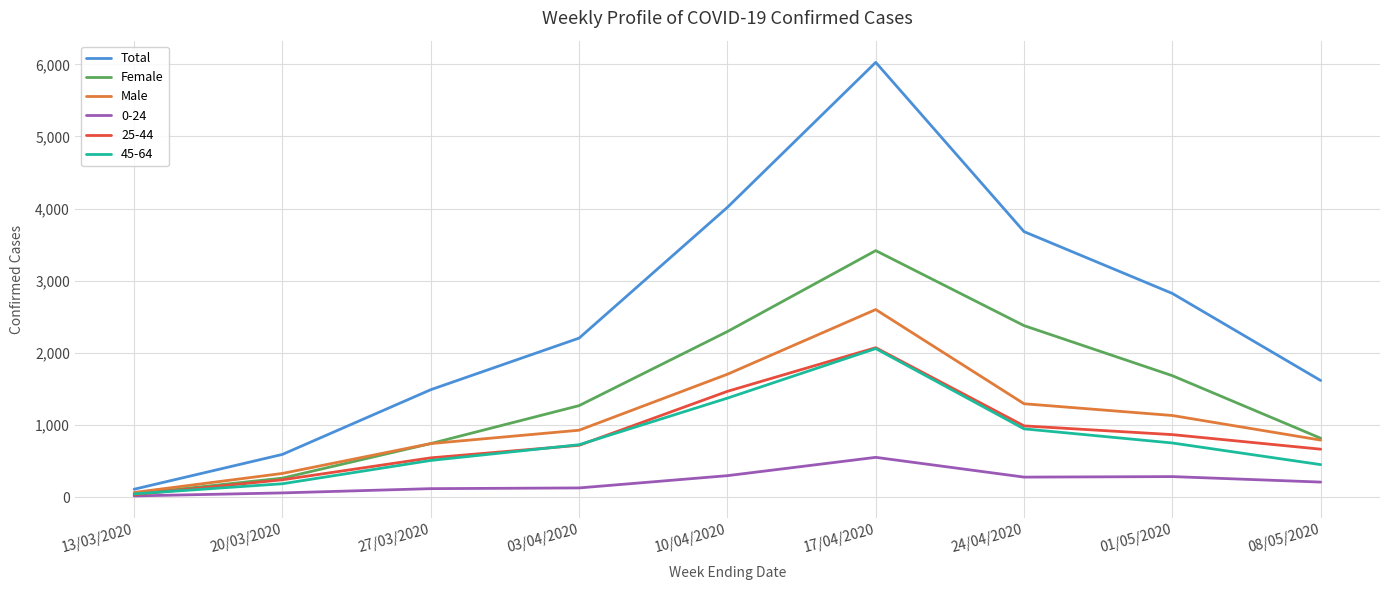

What is the sum of all Total values?

22566